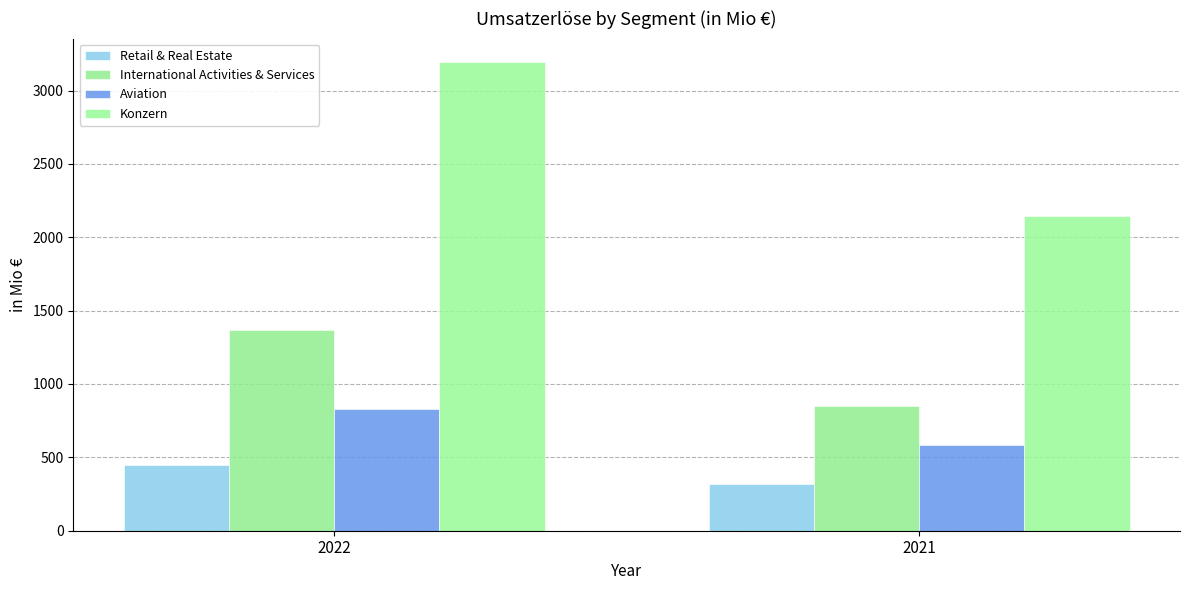

Reading left to right, list all the values displayed in this chart.

Retail & Real Estate: 2022=446.4	2021=319.1
International Activities & Services: 2022=1369.8	2021=850.3
Aviation: 2022=828.1	2021=587.5
Konzern: 2022=3194.4	2021=2143.3